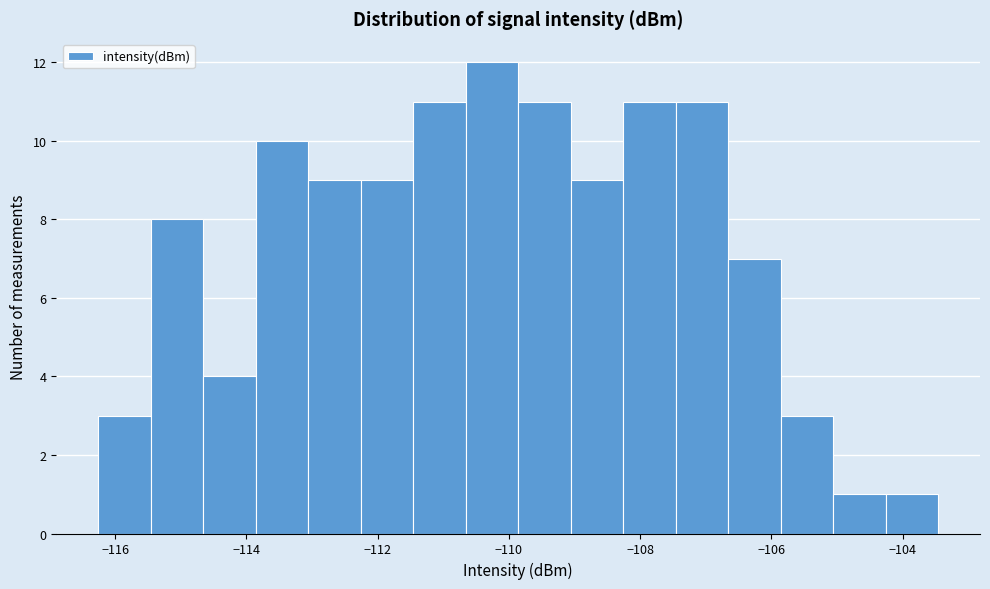

Read against the x-axis, roughly where is the centre of the tallest bar?

-110.2